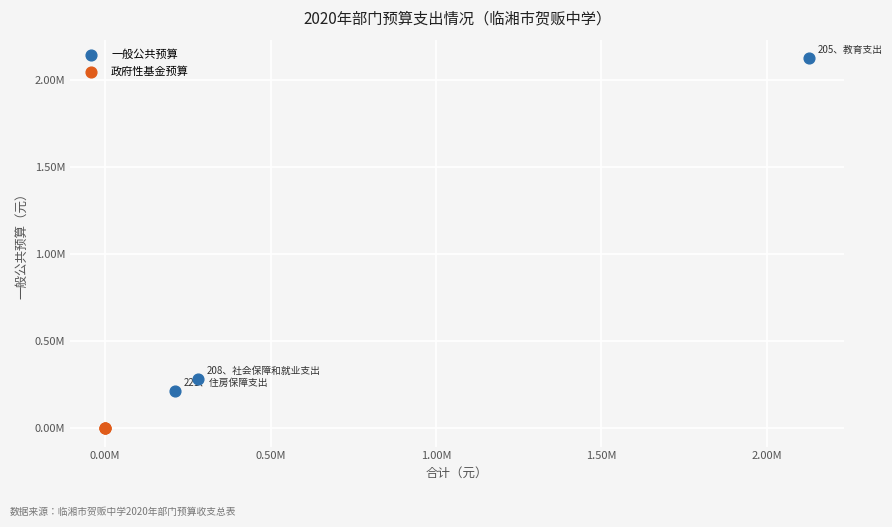

Which series reaches the minimum Y coordinate?

政府性基金预算